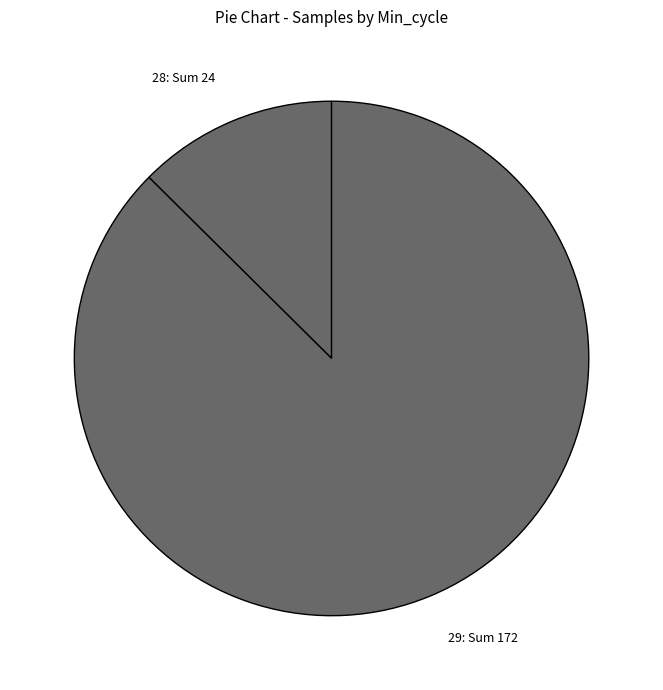

Is the sum of 29: Sum 172 and 28: Sum 24 greater than half?

Yes